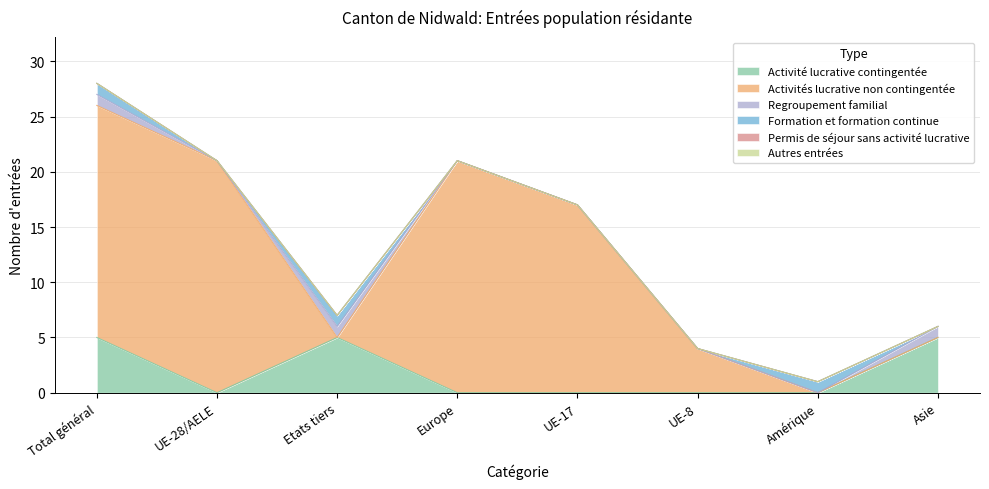

How many interior local valleys does the Activité lucrative contingentée series have?

1